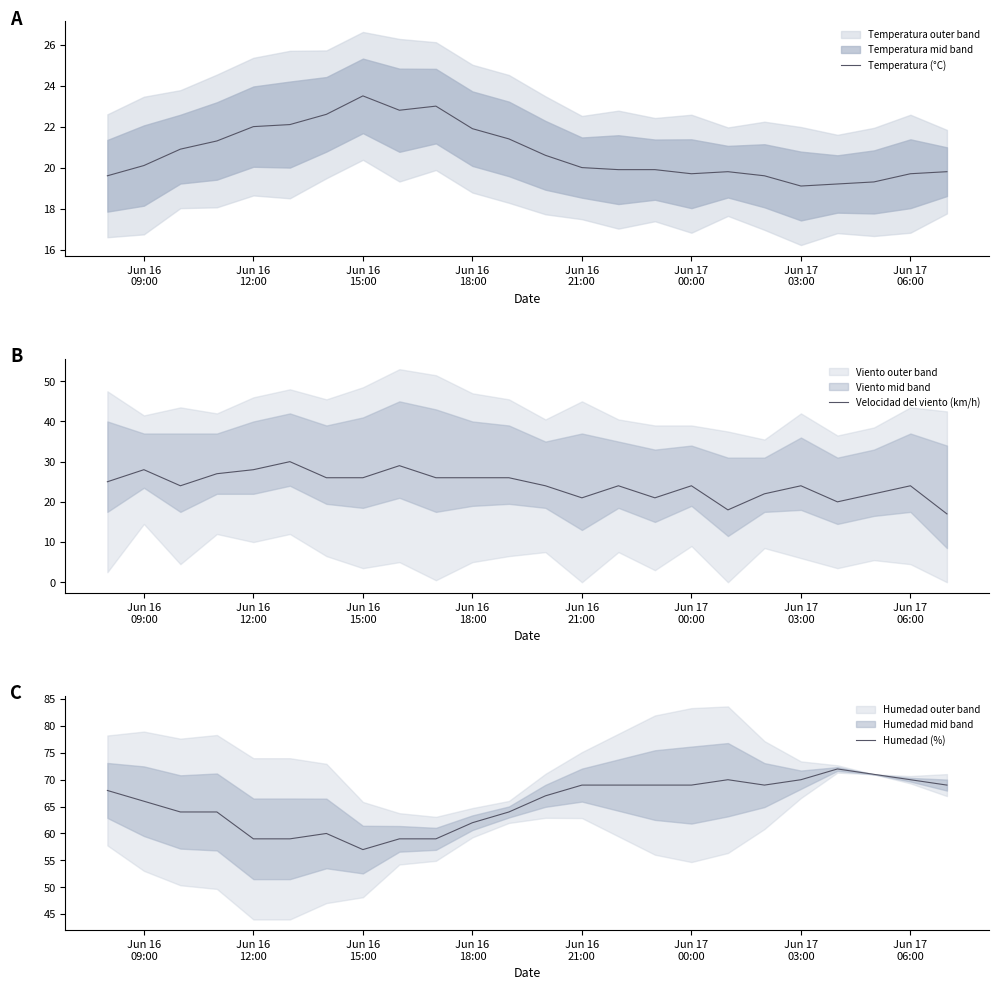

What is the highest value of the Velocidad del viento (km/h) series?

30